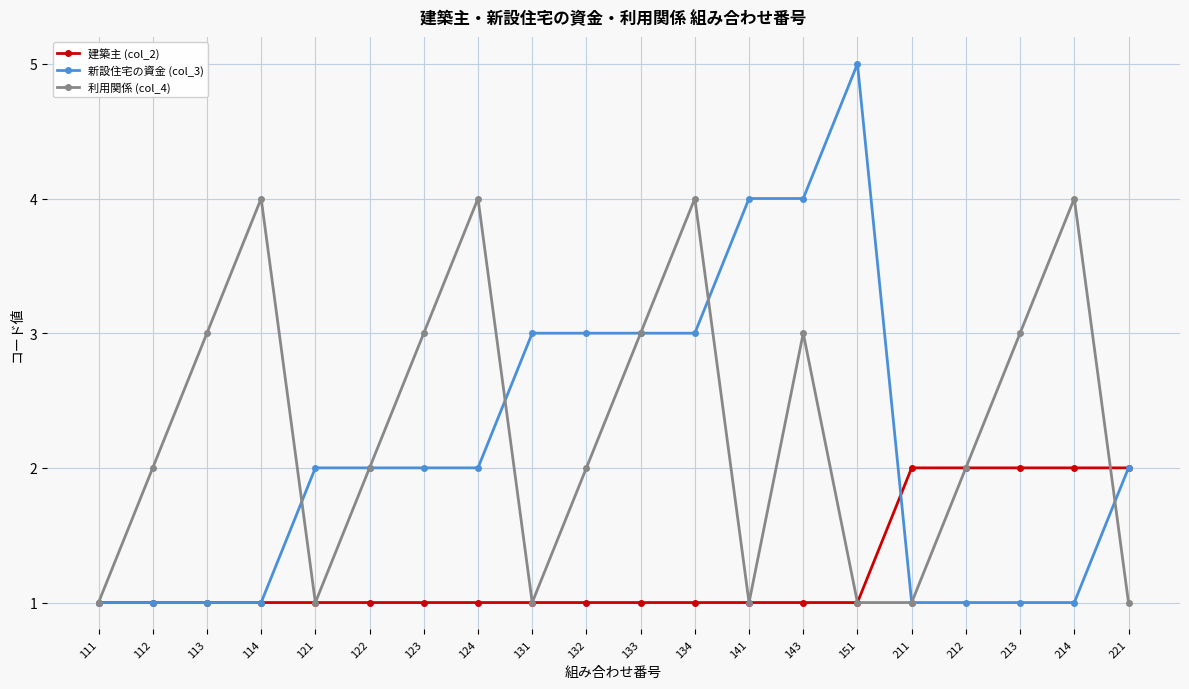

What is the difference between the second highest and second lowest values in the 新設住宅の資金 (col_3) series?

3